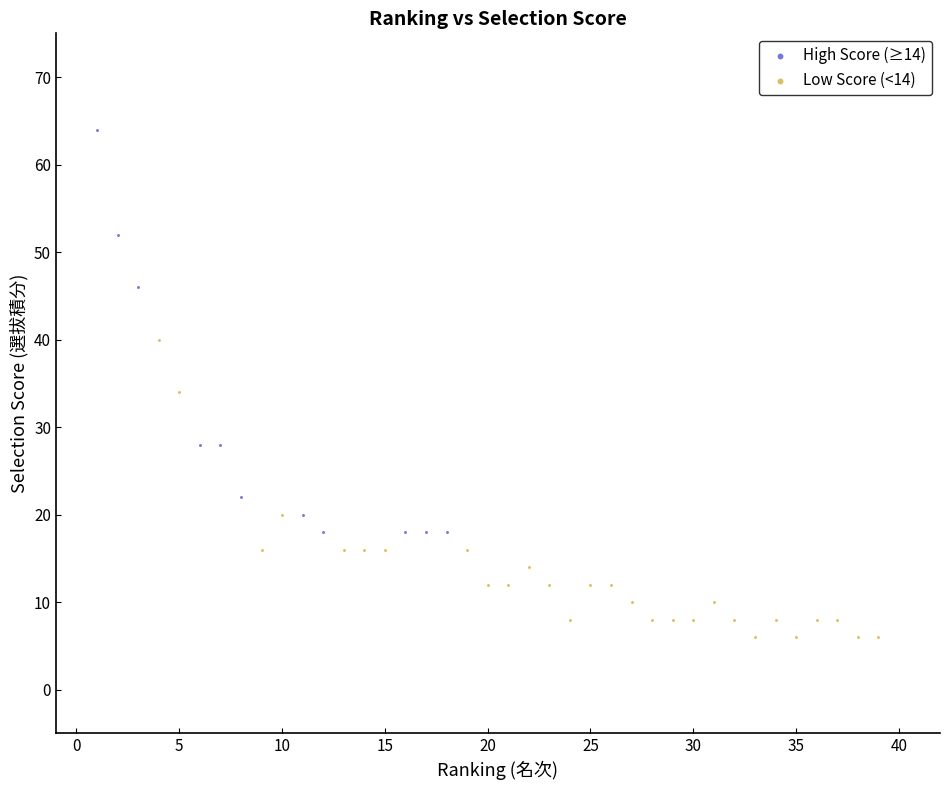

Which series has the widest spread of Y values?

High Score (≥14)